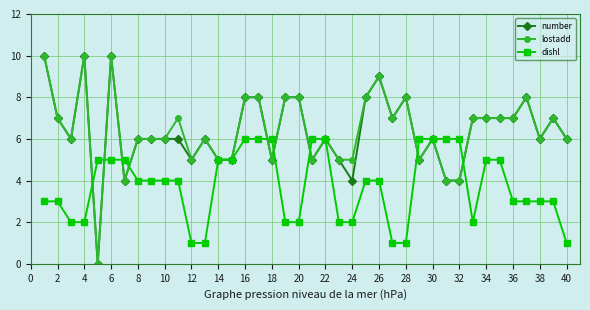

True or false: lostadd has more than 0 points higher than both neighbors.

True